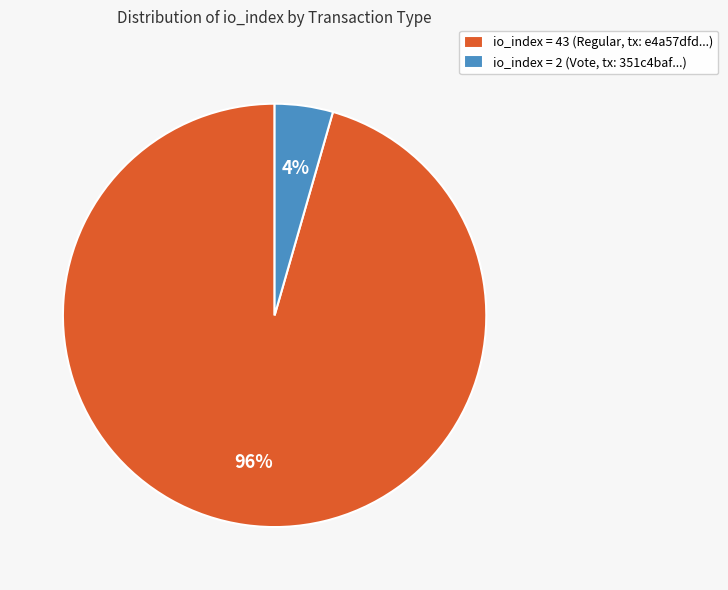

What percentage is the io_index = 2 (Vote, tx: 351c4baf...) slice, to the nearest percent?

4%